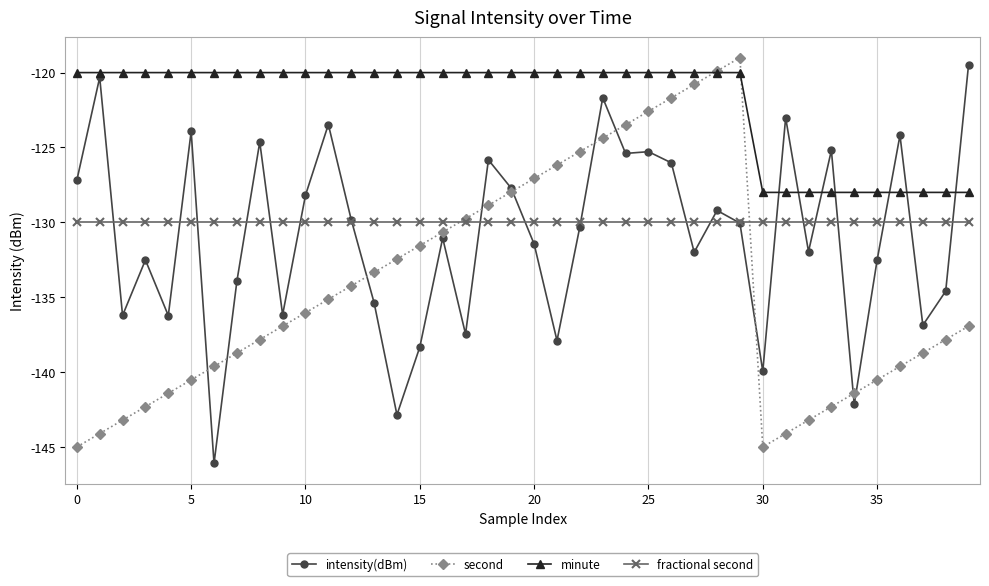

How many lines are shown in the chart?

4